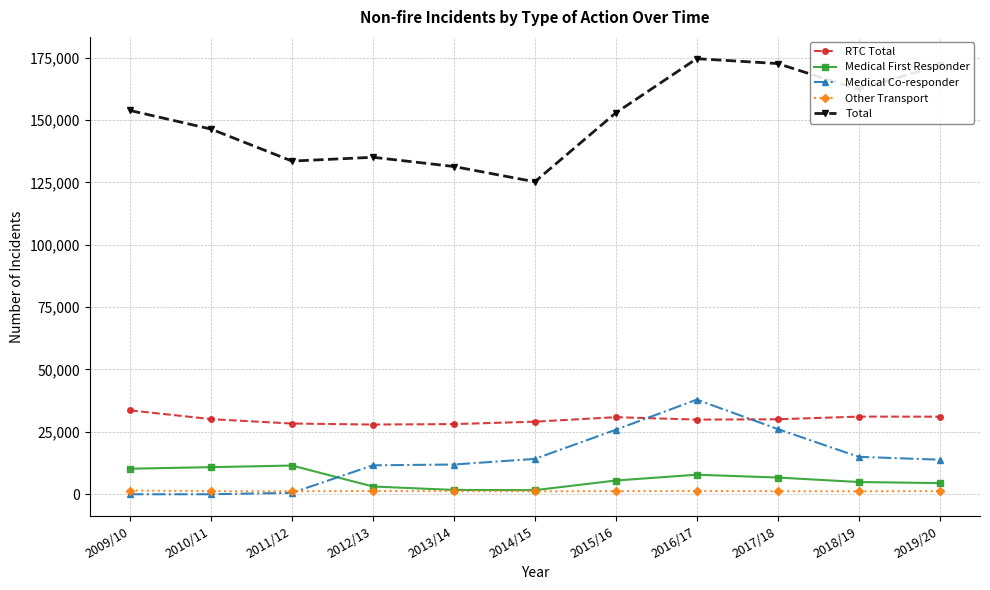

List the series in order of their peak value, highest first.

Total, Medical Co-responder, RTC Total, Medical First Responder, Other Transport